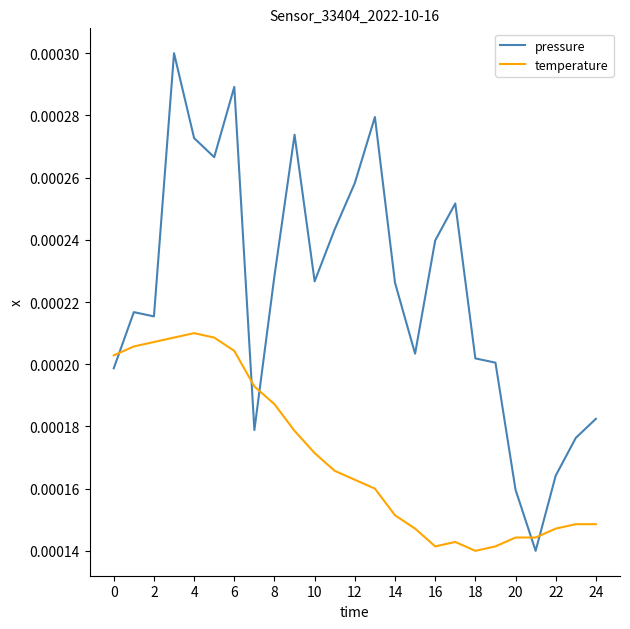

Which series has the widest spread of values?

pressure